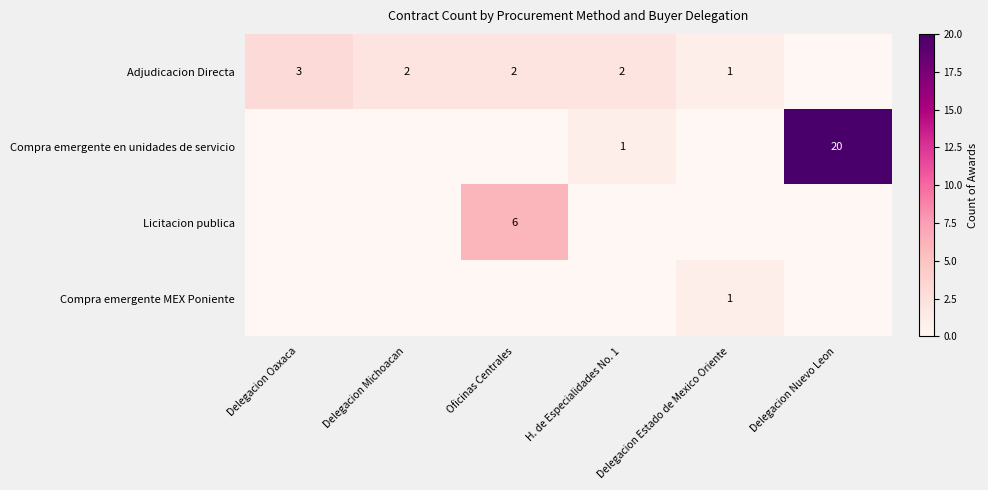

The value of Adjudicacion Directa at H. de Especialidades No. 1 is 2. True or false?

True